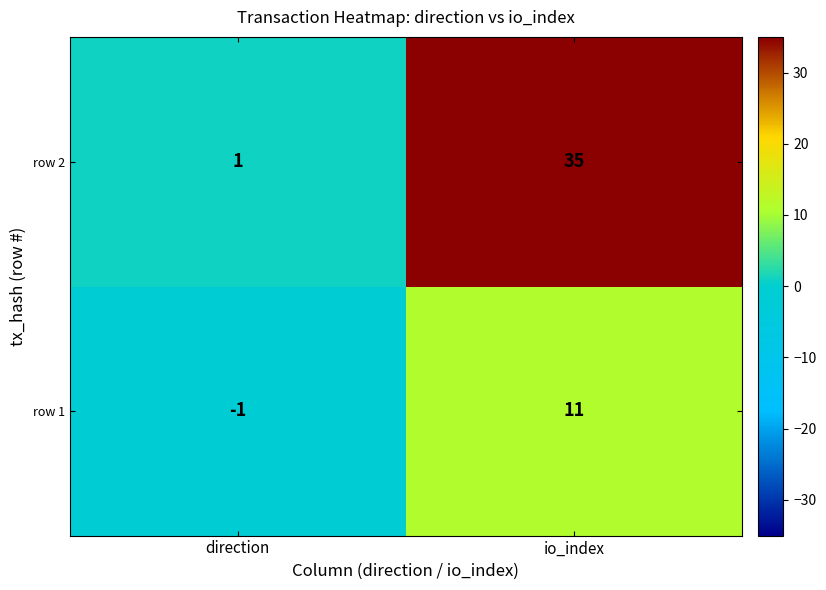

What is the total value across all series at io_index?

46